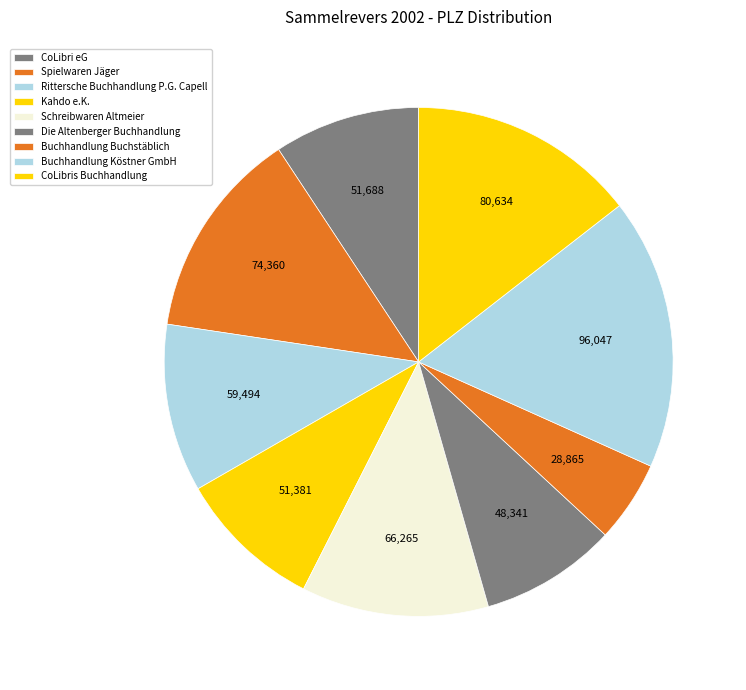

To the nearest percent, what is the difference between the largest and smallest slice percentages?

12%